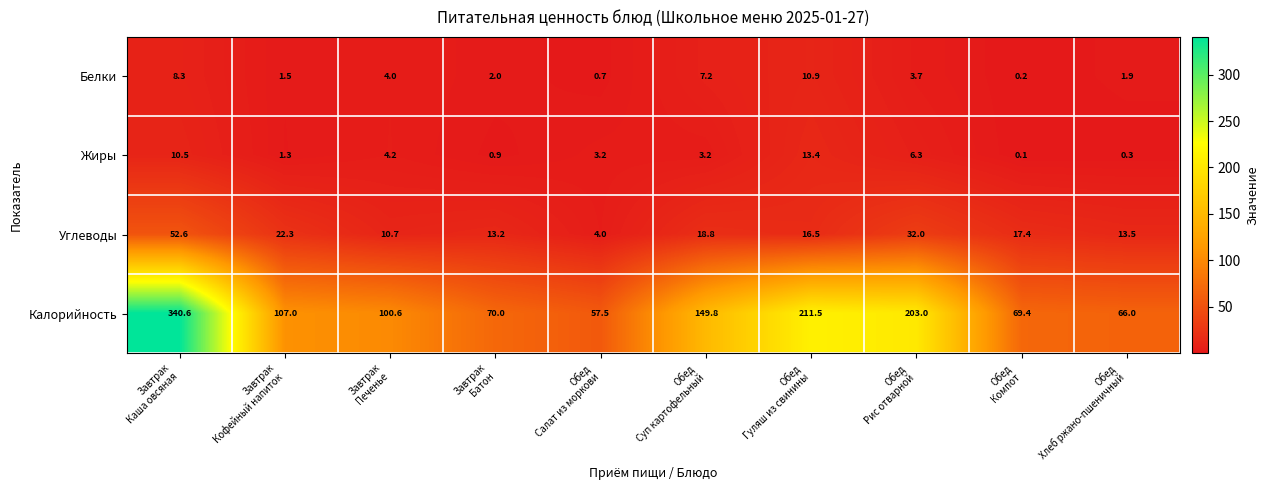

What is the average value of the Жиры series?

4.3